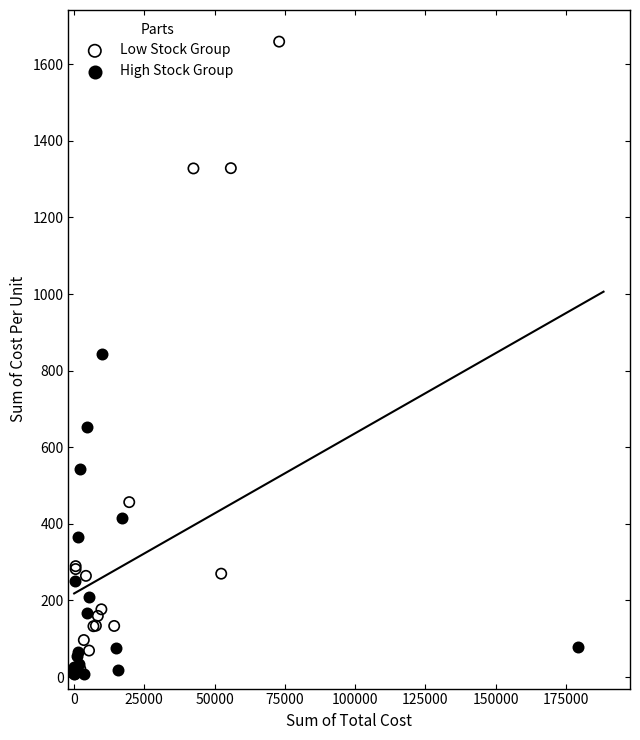

Which series reaches the maximum Y coordinate?

Low Stock Group